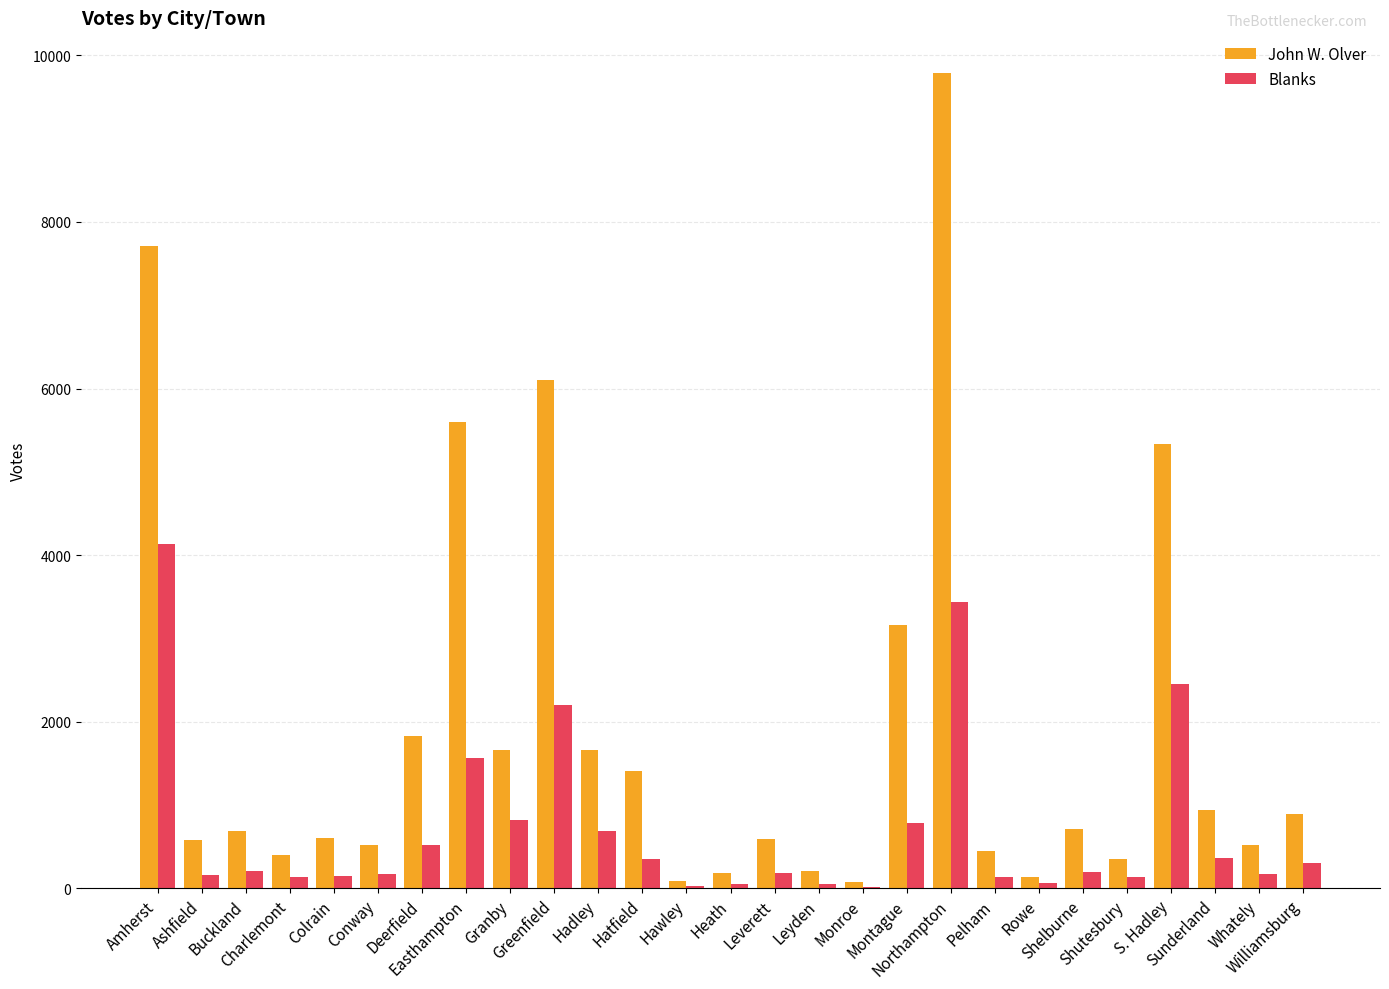

How many series are shown in this chart?

2